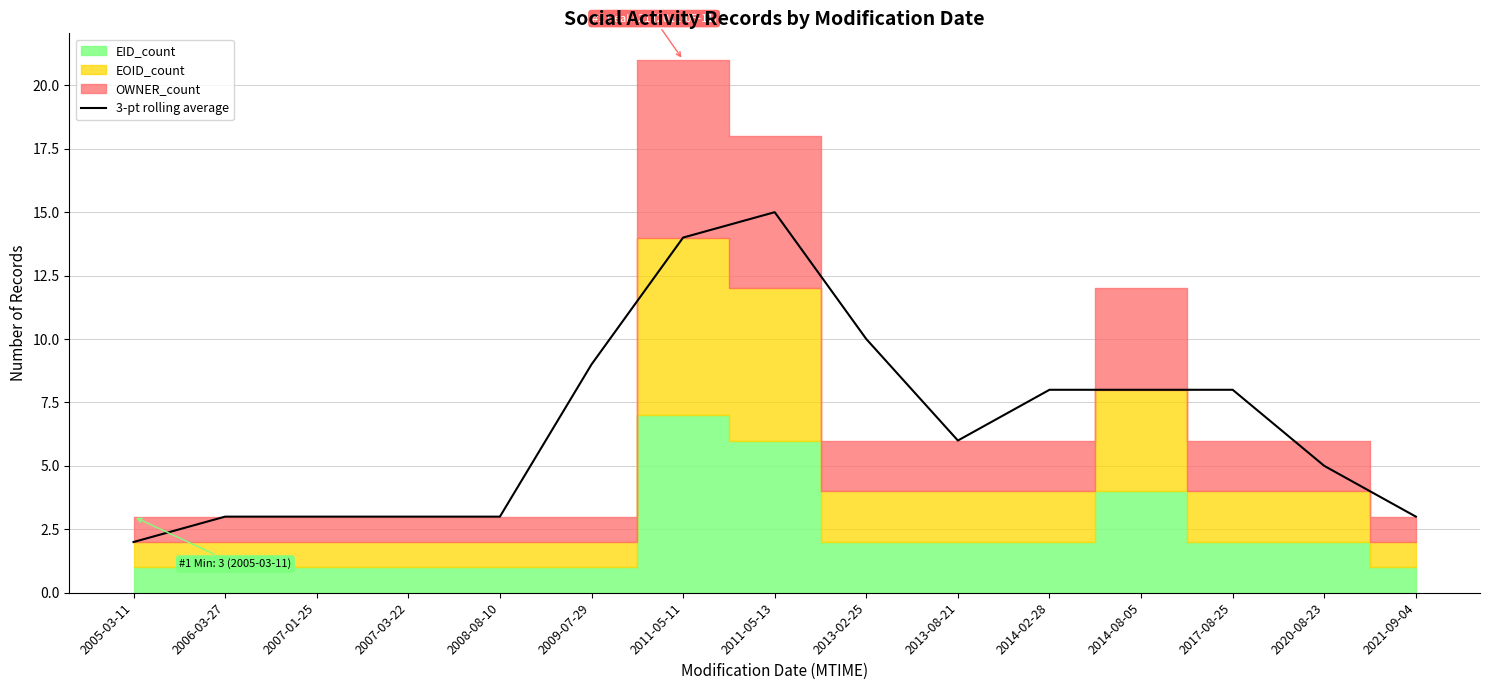

Approximately how many times larger is the value at 2005-03-11 compared to 2013-08-21?

0.3